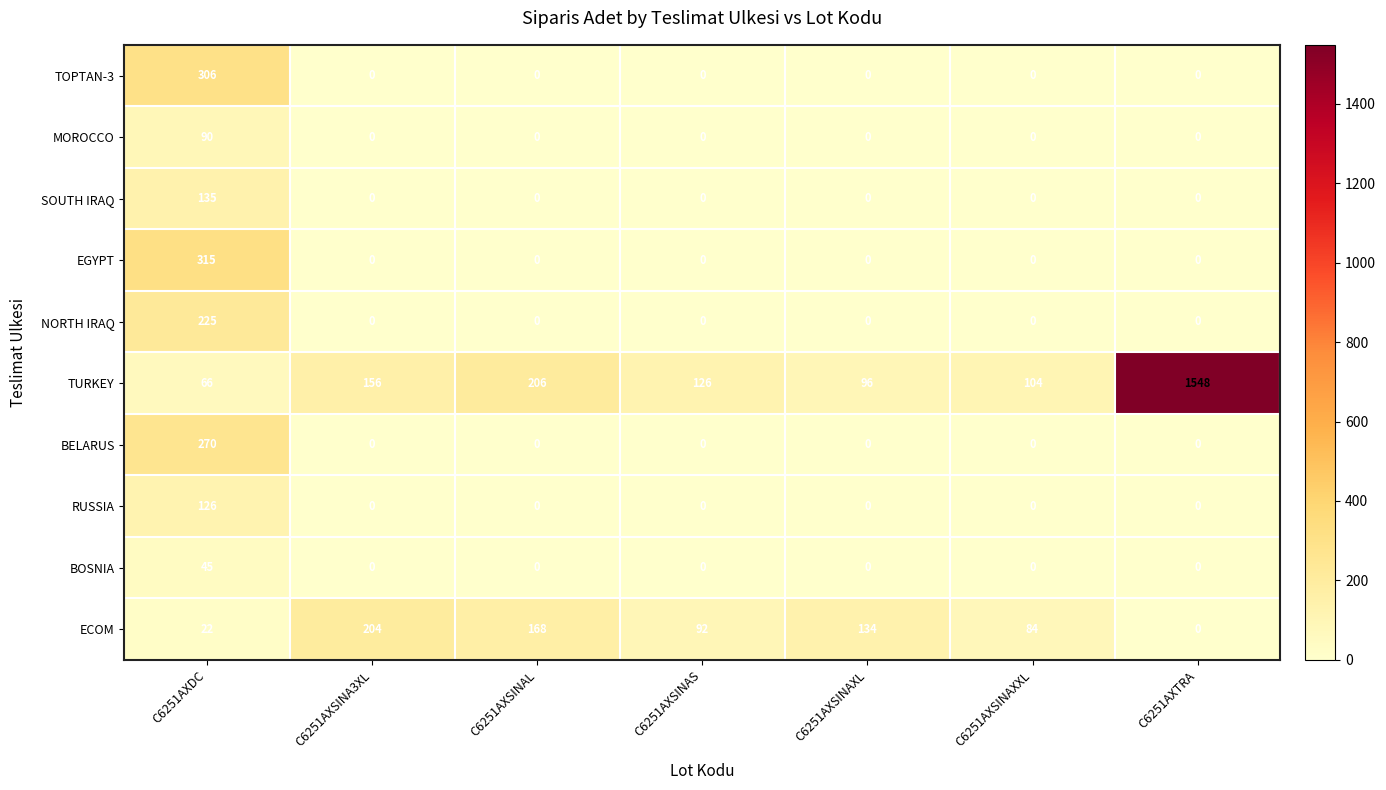

List the series in order of their peak value, highest first.

TURKEY, EGYPT, TOPTAN-3, BELARUS, NORTH IRAQ, ECOM, SOUTH IRAQ, RUSSIA, MOROCCO, BOSNIA